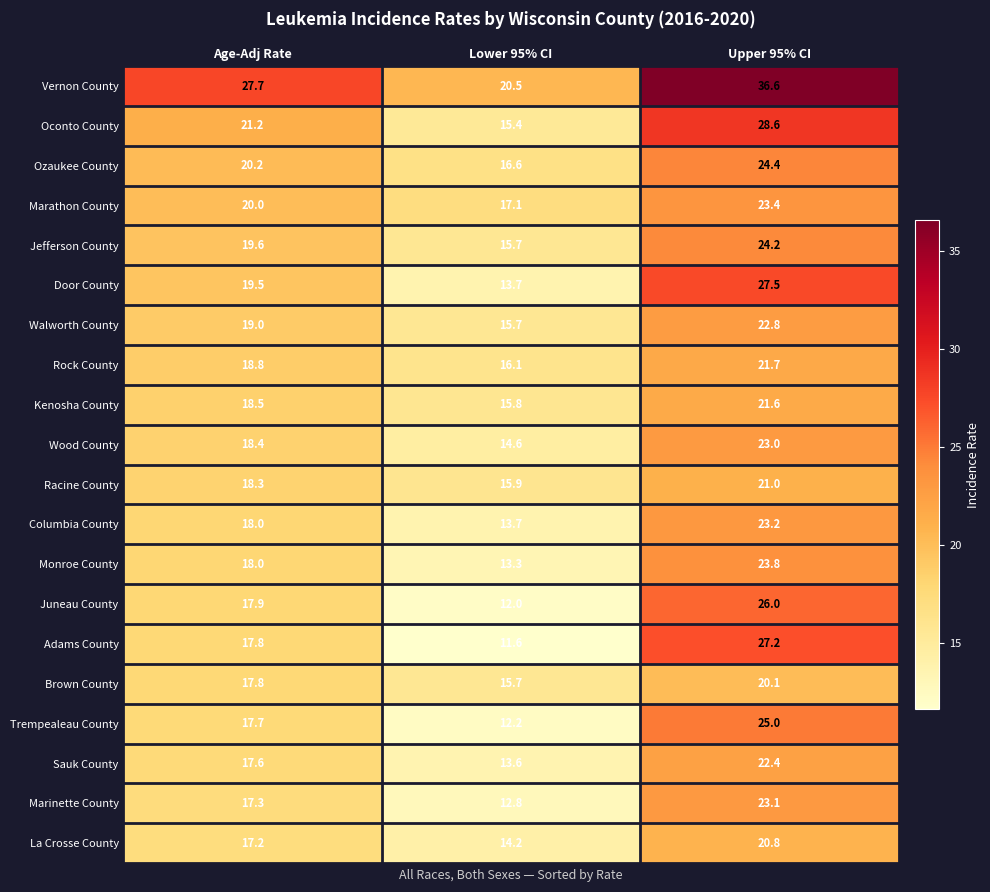

Rank the categories by Oconto County value from lowest to highest.

Lower 95% CI, Age-Adj Rate, Upper 95% CI